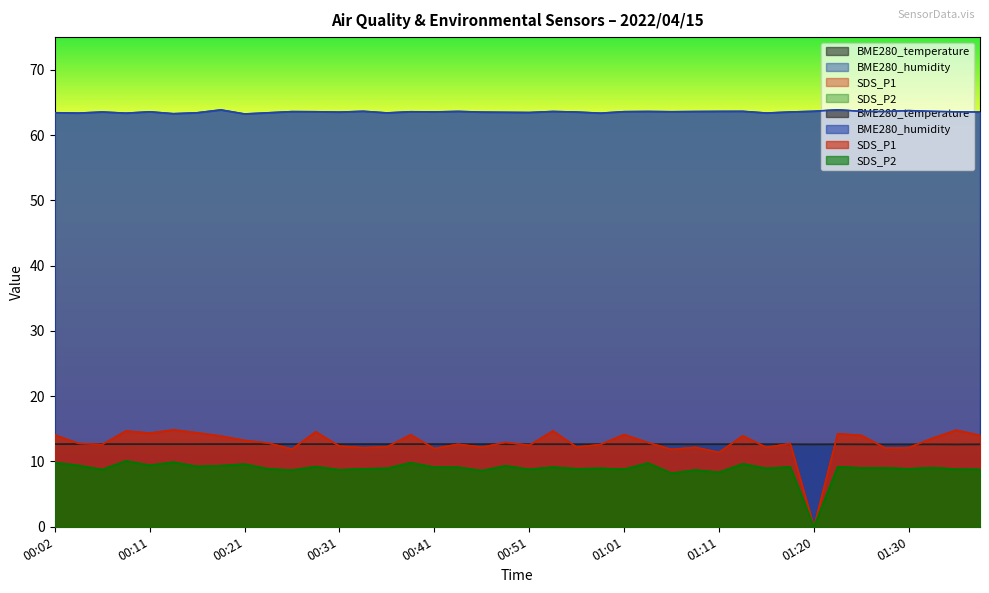

What is the difference between the maximum and minimum values in the BME280_temperature series?

0.1